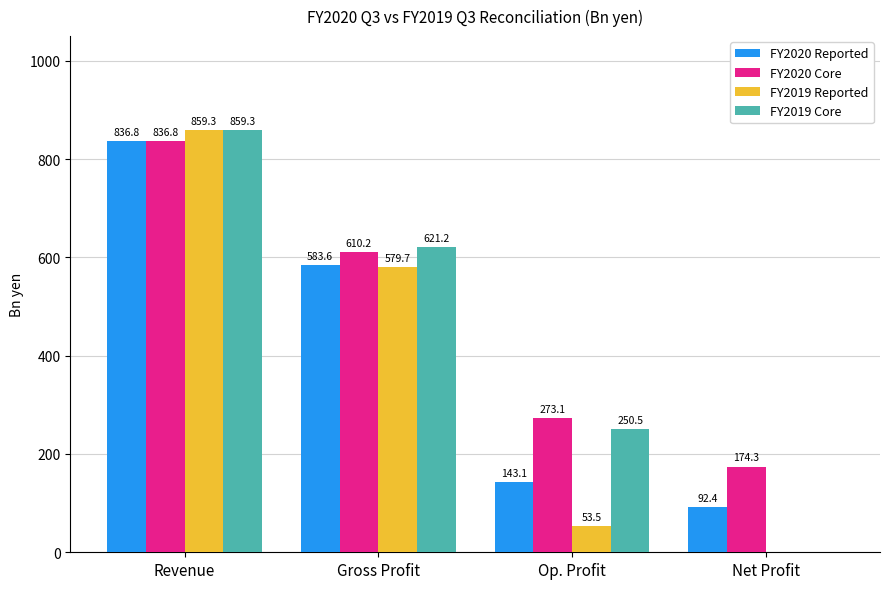

True or false: FY2020 Reported has a value of 796.7 at Gross Profit.

False